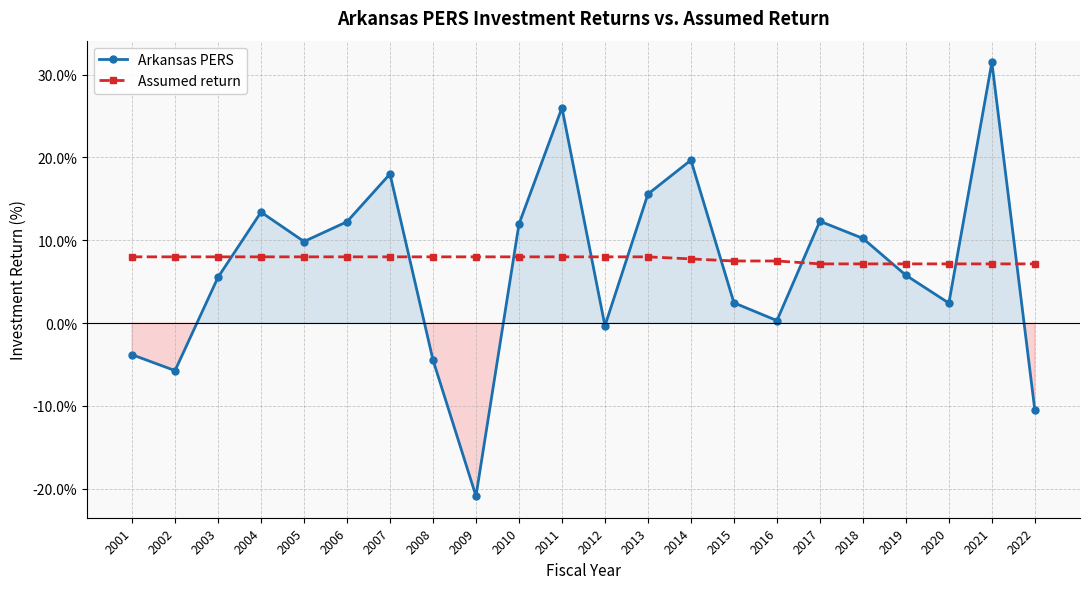

Reading right to left, list all the values displayed in this chart.

Arkansas PERS: -10.5	31.5	2.4	5.8	10.2	12.3	0.3	2.5	19.7	15.6	-0.3	26.0	11.9	-20.9	-4.5	18.0	12.2	9.8	13.4	5.5	-5.7	-3.8
Assumed return: 7.2	7.2	7.2	7.2	7.2	7.2	7.5	7.5	7.8	8.0	8.0	8.0	8.0	8.0	8.0	8.0	8.0	8.0	8.0	8.0	8.0	8.0